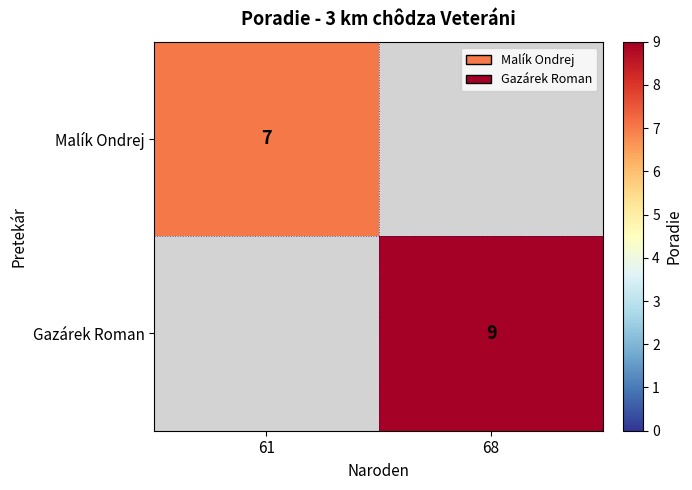

The Gazárek Roman series shows 9 at 68. True or false?

True